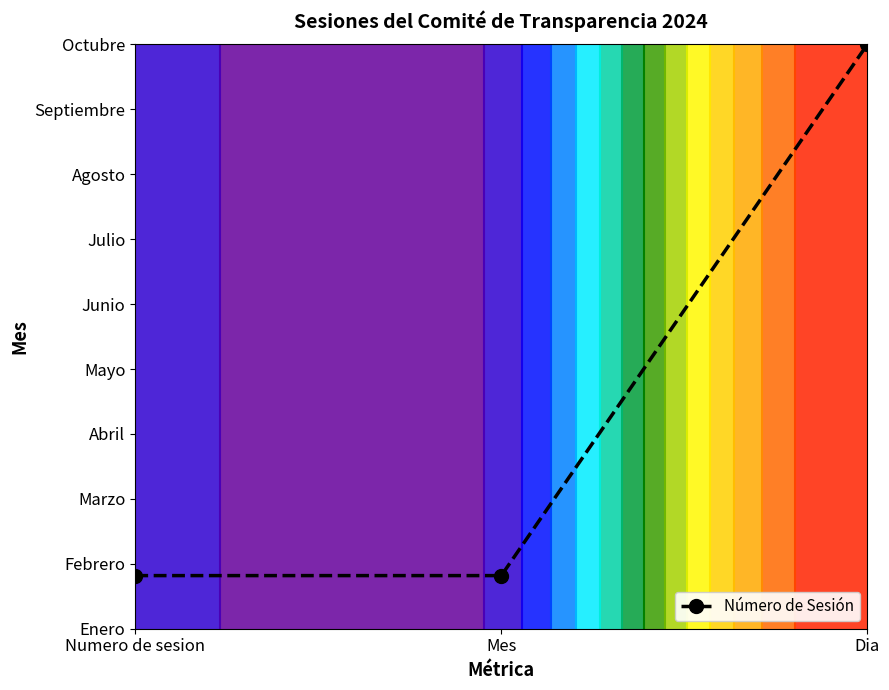

Is it true that the value at Mes is 0.6?

False